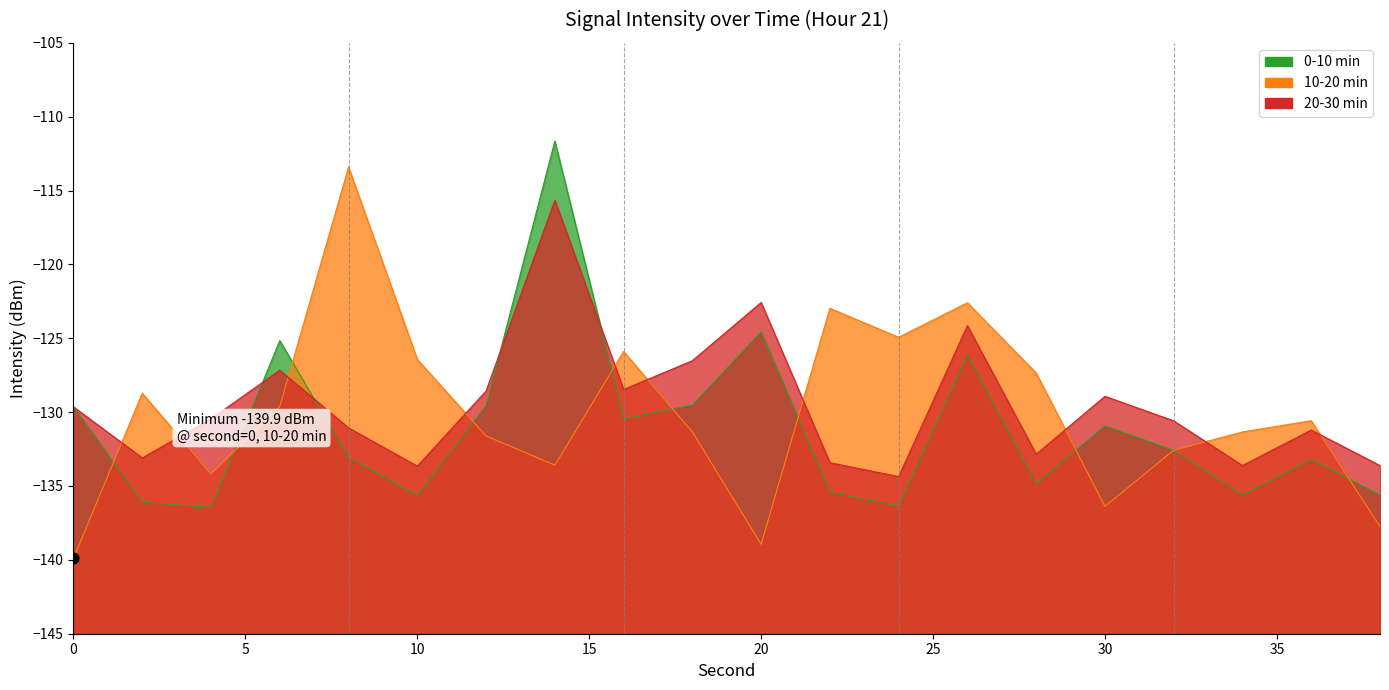

Which series reaches the minimum Y coordinate?

10-20 min